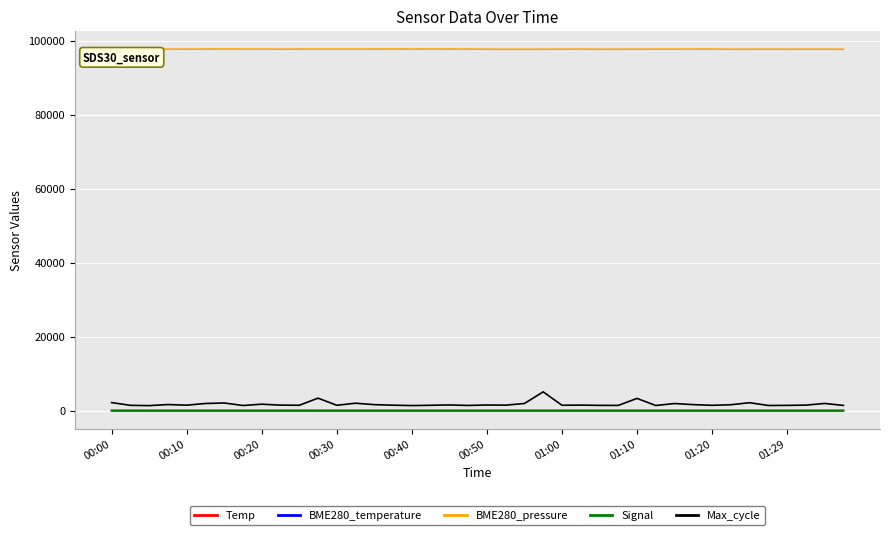

Which series has the widest spread of values?

Max_cycle